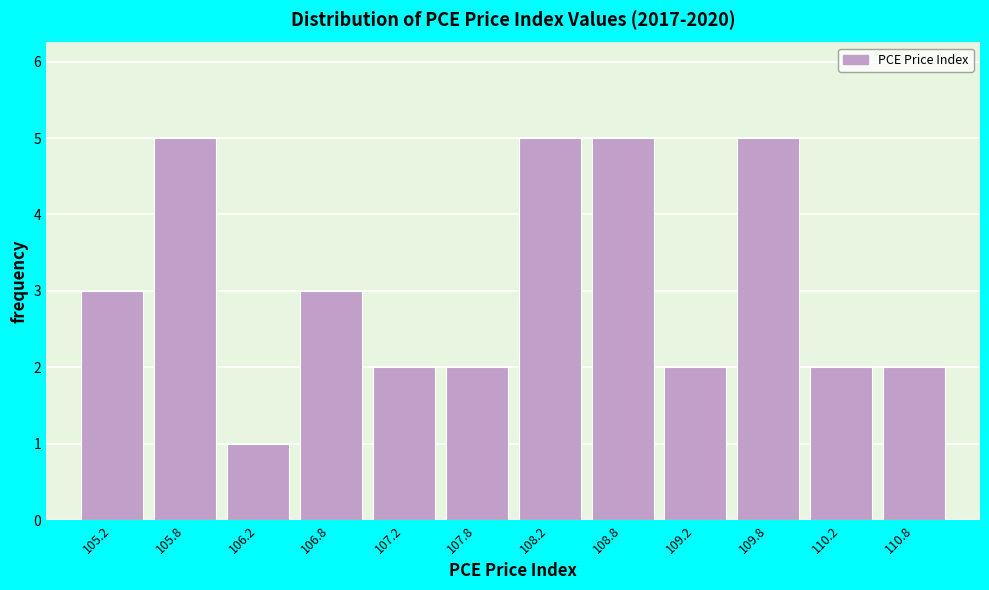

What is the height of the bar covering 109.5 to 110.0 on the x-axis? The values are not printed on the chart, so give them approximately, as read against the axis.

5